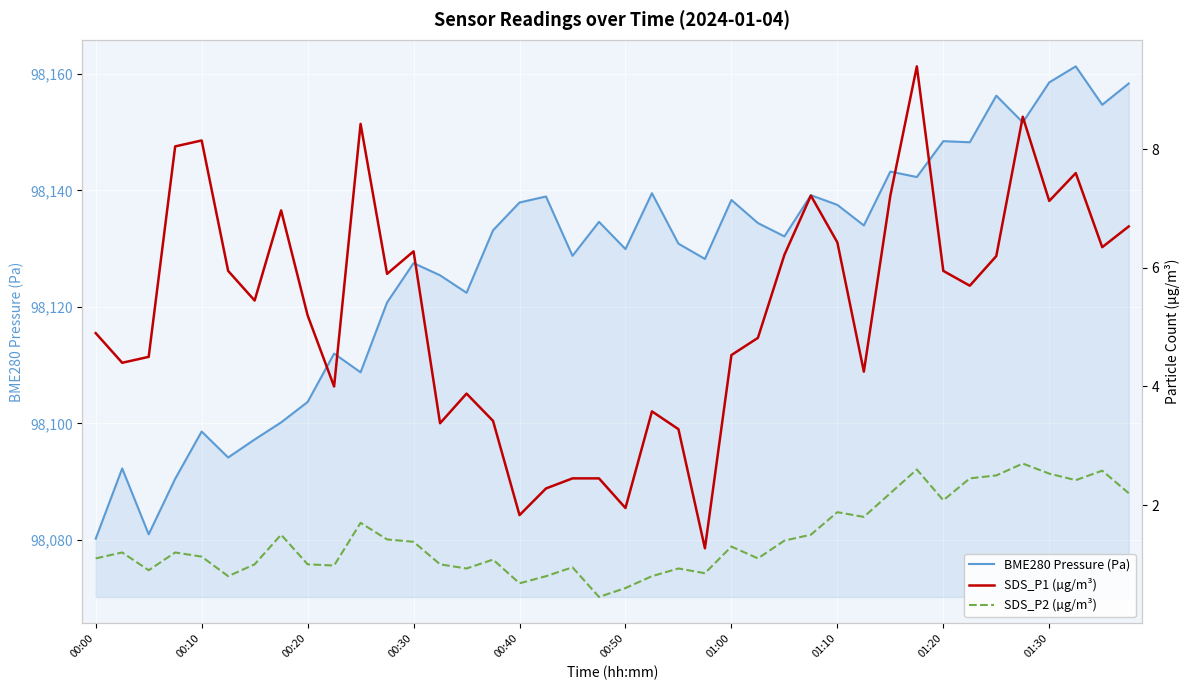

The BME280 Pressure (Pa) series shows 27872.7 at 01:00. True or false?

False